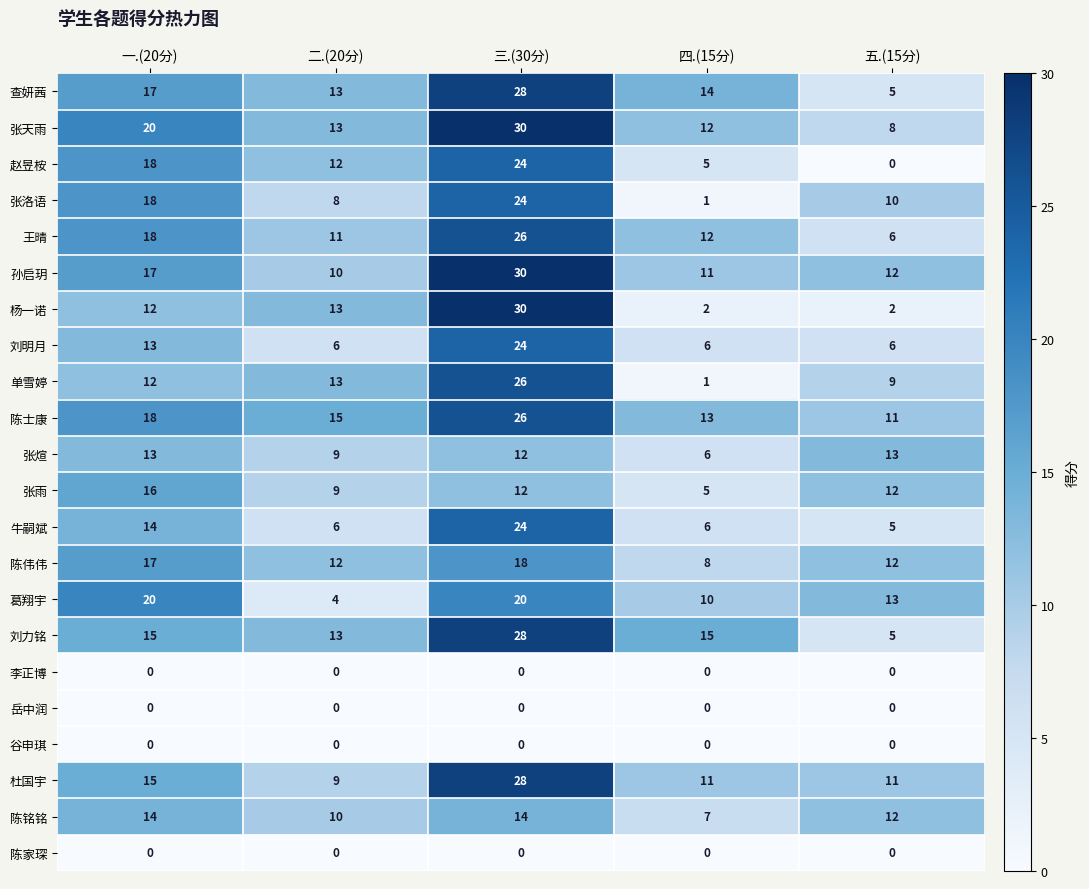

What is the difference between the maximum and minimum values in the 牛嗣斌 series?

19